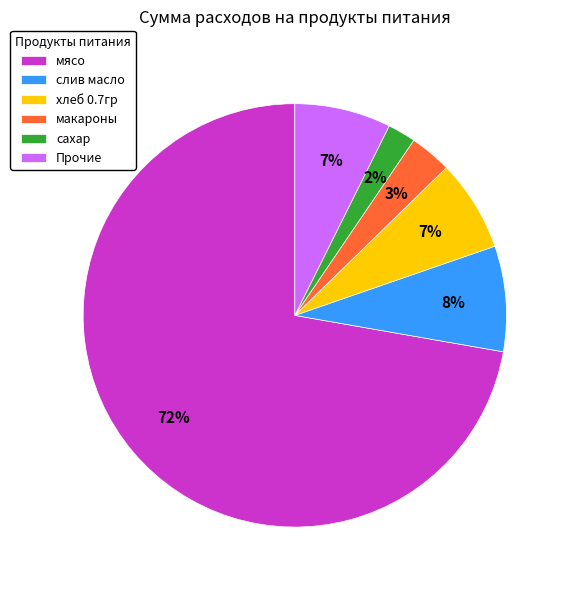

Which has a higher value, хлеб 0.7гр or сахар?

хлеб 0.7гр